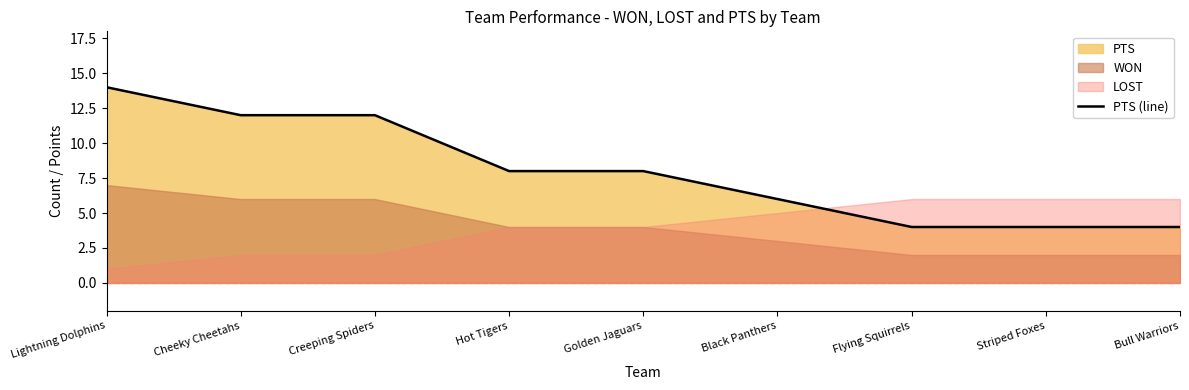

Which label corresponds to the smallest value in the chart?

Flying Squirrels